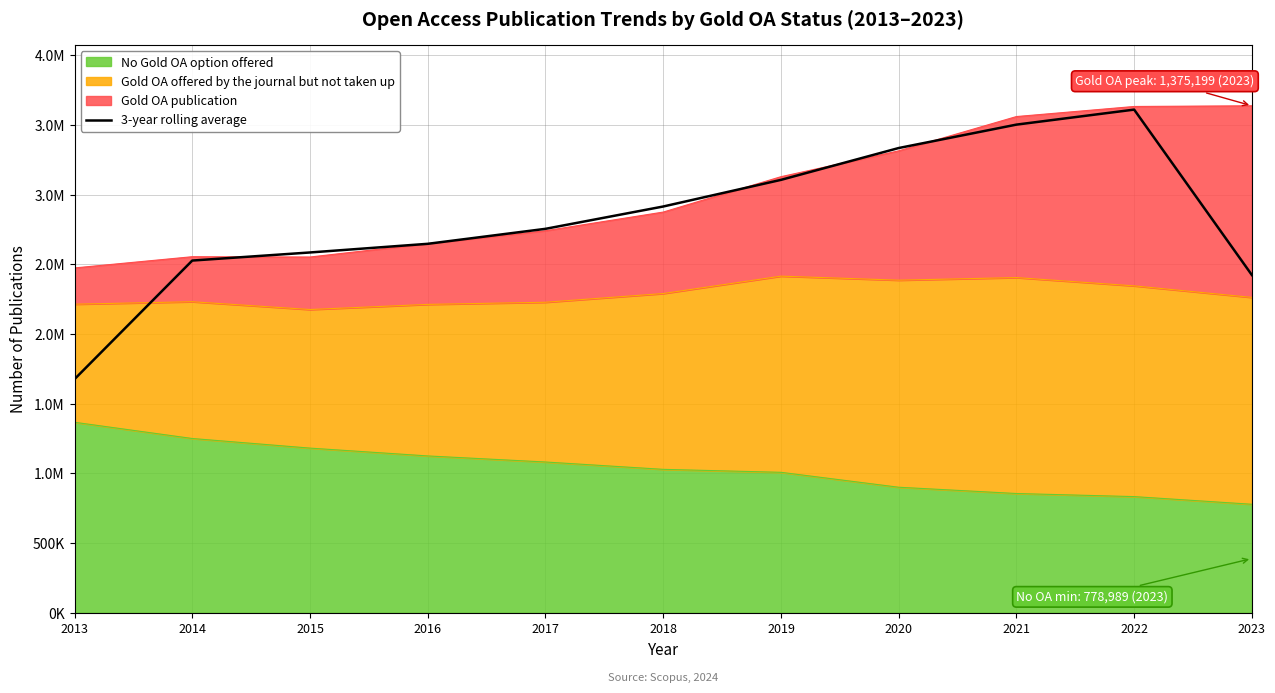

List the labels in order of value, largest first.

2022, 2021, 2020, 2019, 2018, 2017, 2016, 2015, 2014, 2023, 2013